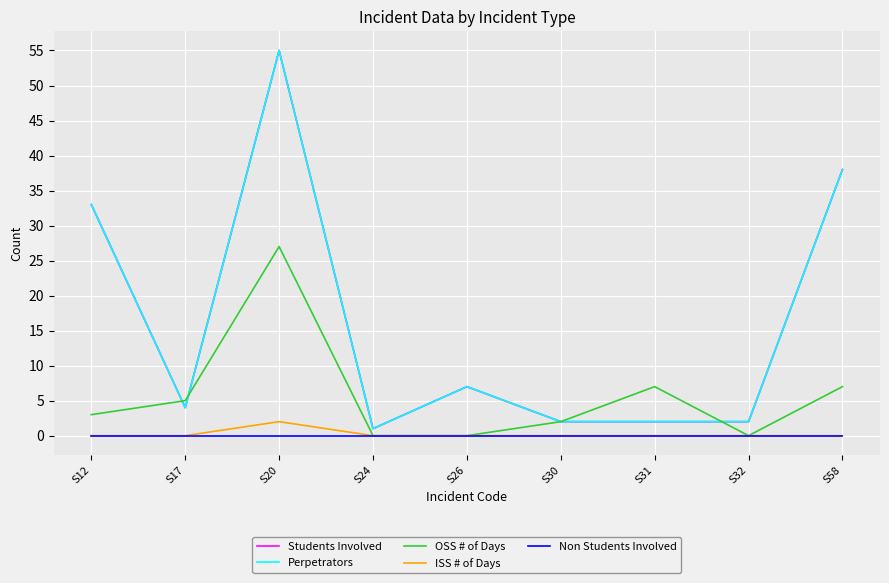

Does the chart have visible grid lines?

Yes